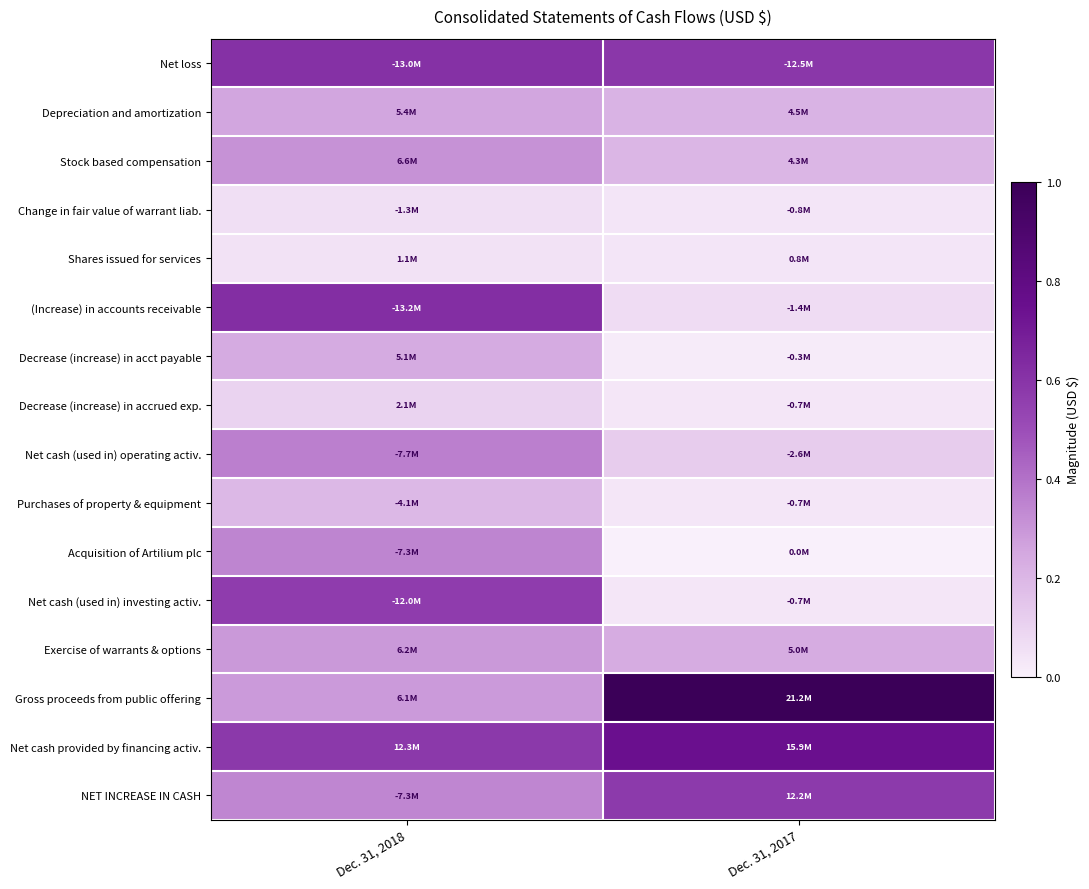

What is the difference between the highest and lowest values at Dec. 31, 2017?

1.0